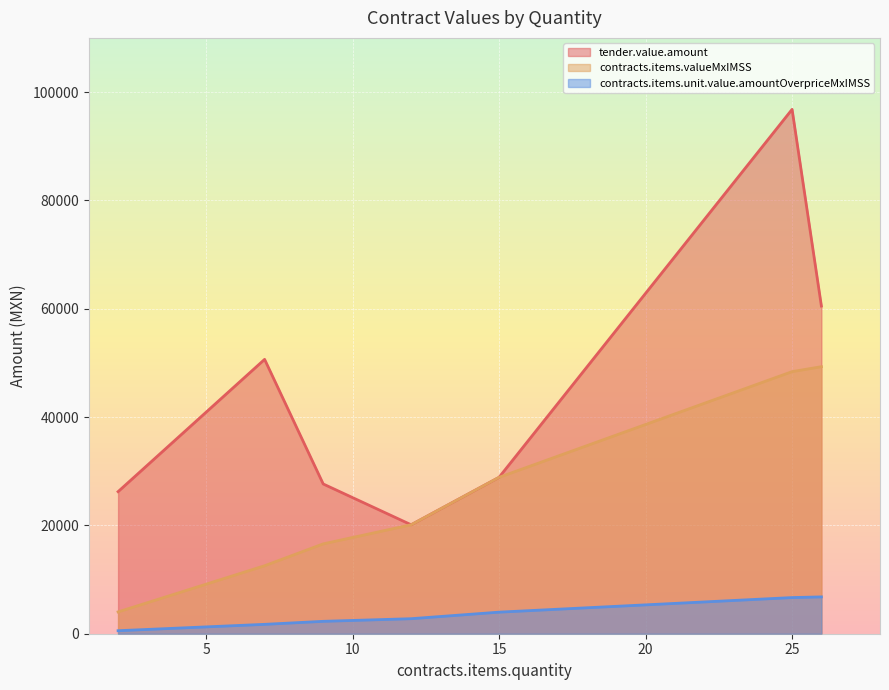

Rank the series at 25 from lowest to highest value.

contracts.items.unit.value.amountOverpriceMxIMSS, contracts.items.valueMxIMSS, tender.value.amount